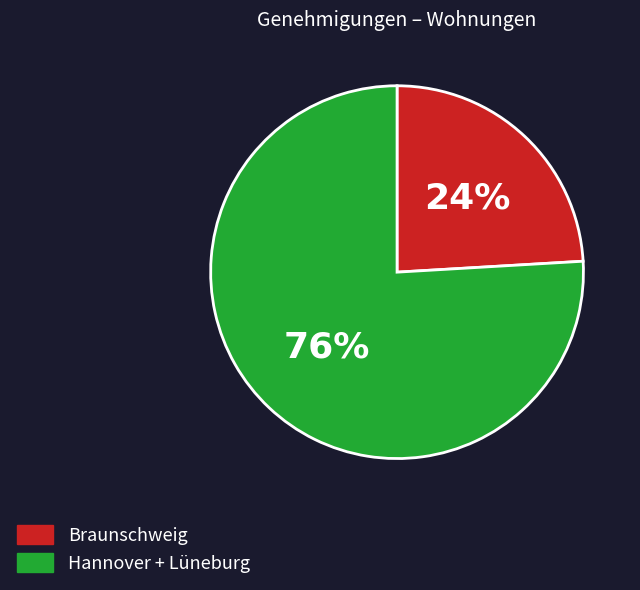

To the nearest percent, what is the average slice percentage?

50%